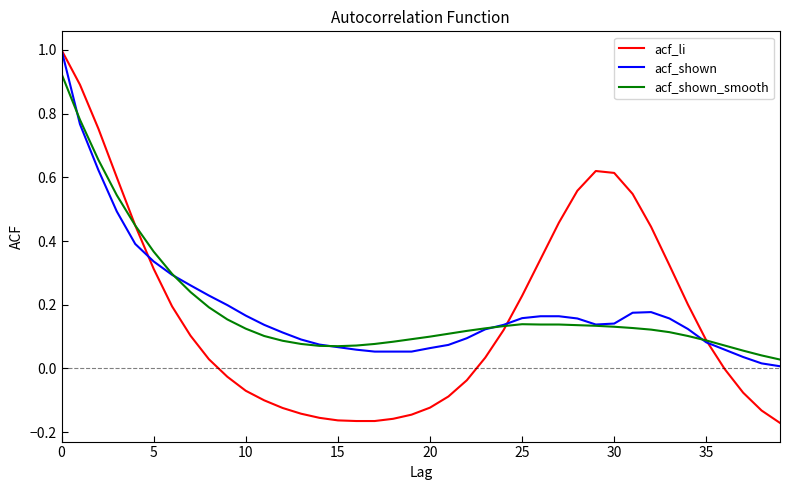

How many lines are shown in the chart?

3